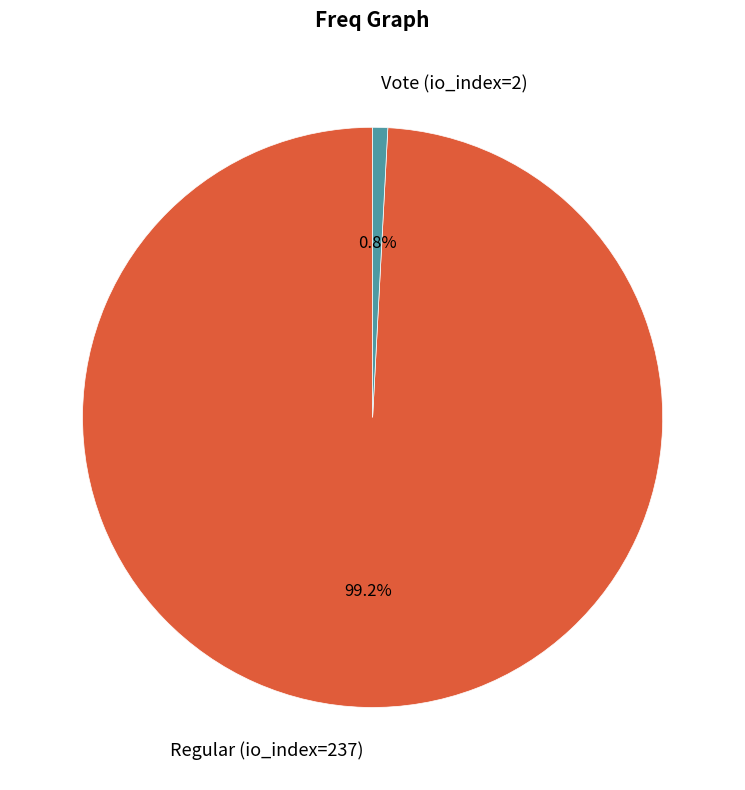

Combined, do Regular (io_index=237) and Vote (io_index=2) account for over 50%?

Yes